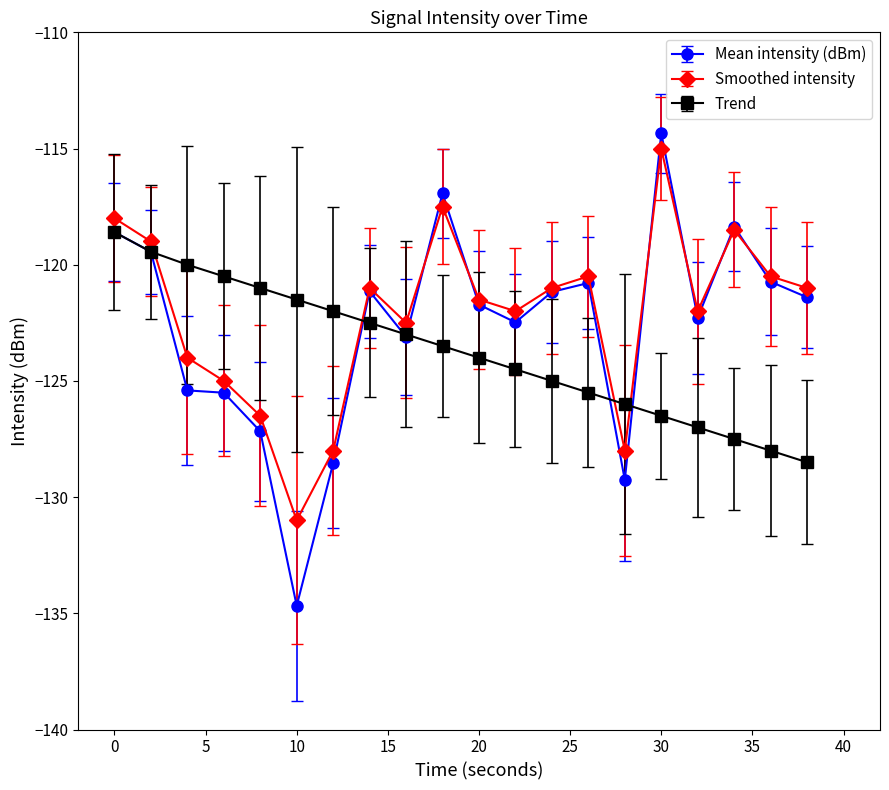

What is the highest value of the Mean intensity (dBm) series?

-114.3